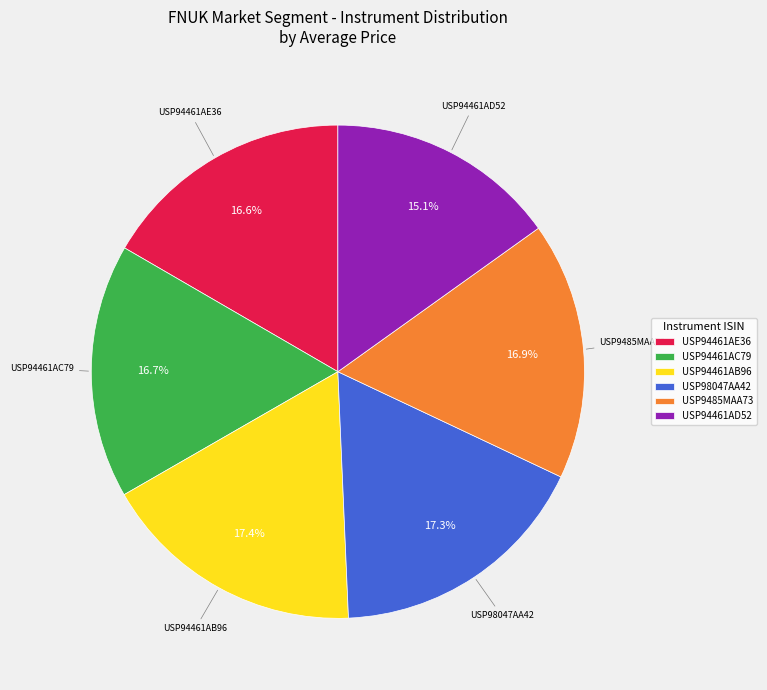

How many slices are in this pie chart?

6